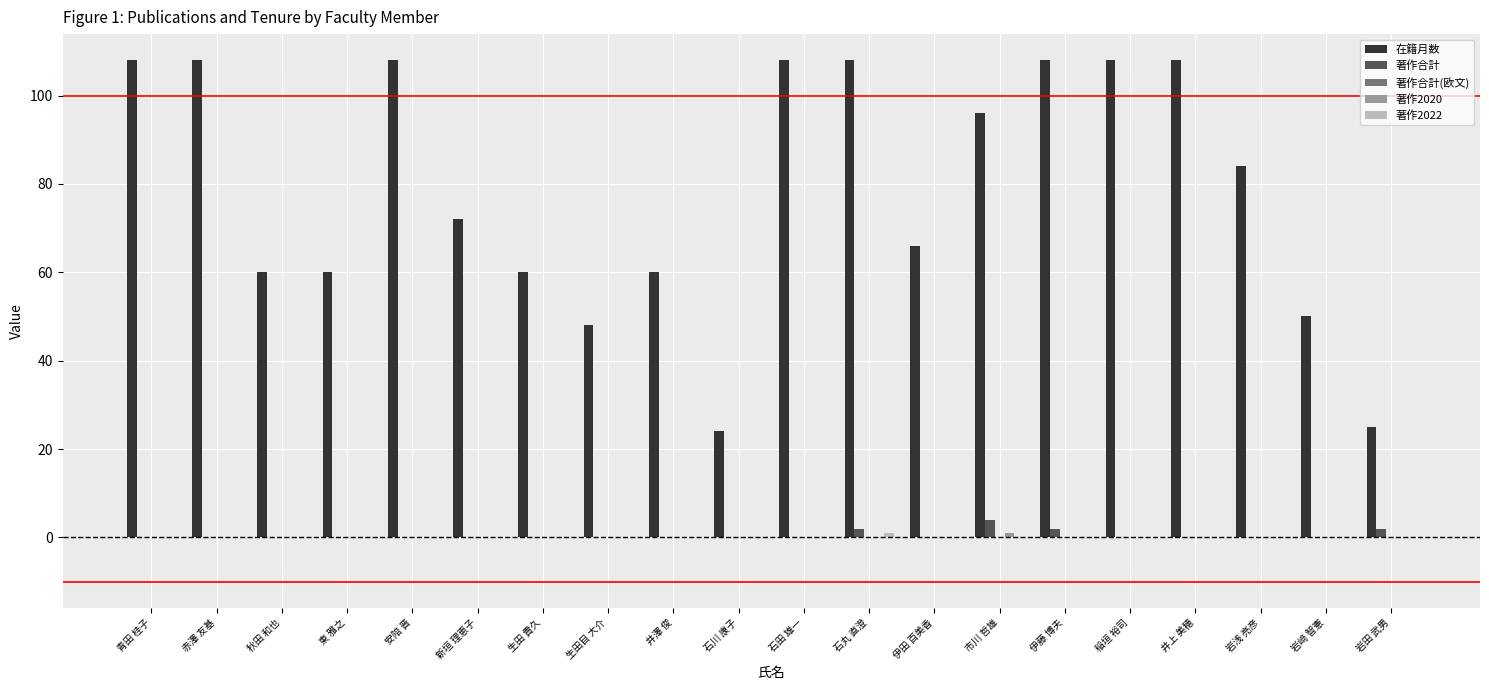

How many data points does each series have?

20